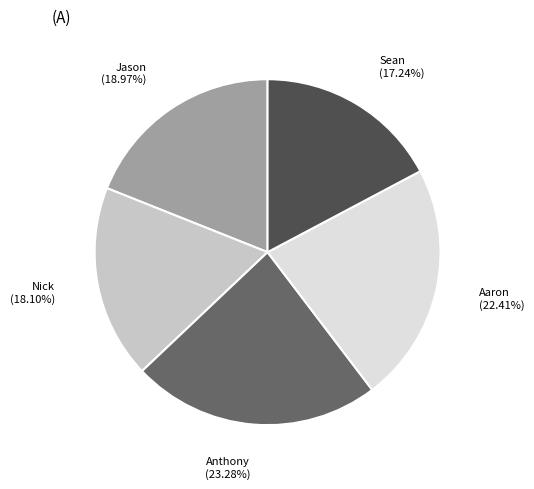

Which has a higher value, Jason (18.97%) or Sean (17.24%)?

Jason (18.97%)